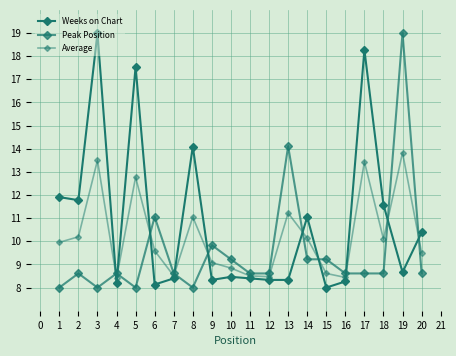

How many categories are shown in the chart?

20